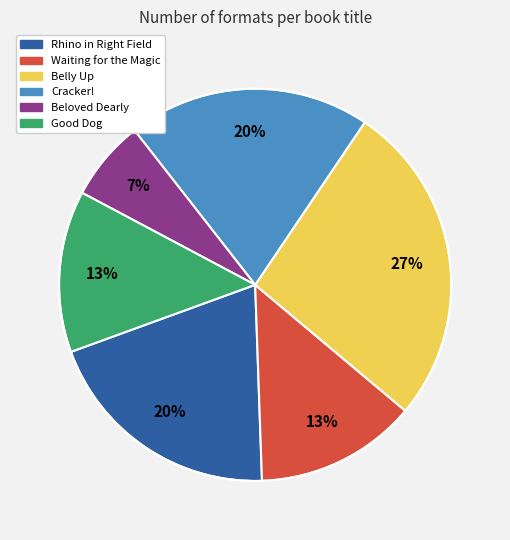

Does any single category account for the majority?

No